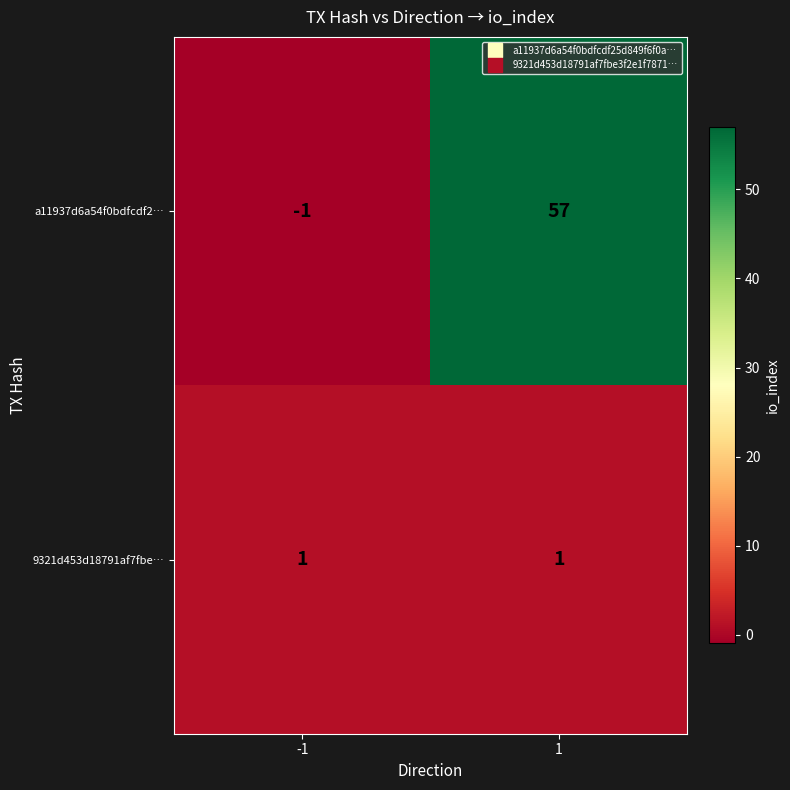

What value does the a11937d6a54f0bdfcdf2… series have at 1, to the nearest 10?

60